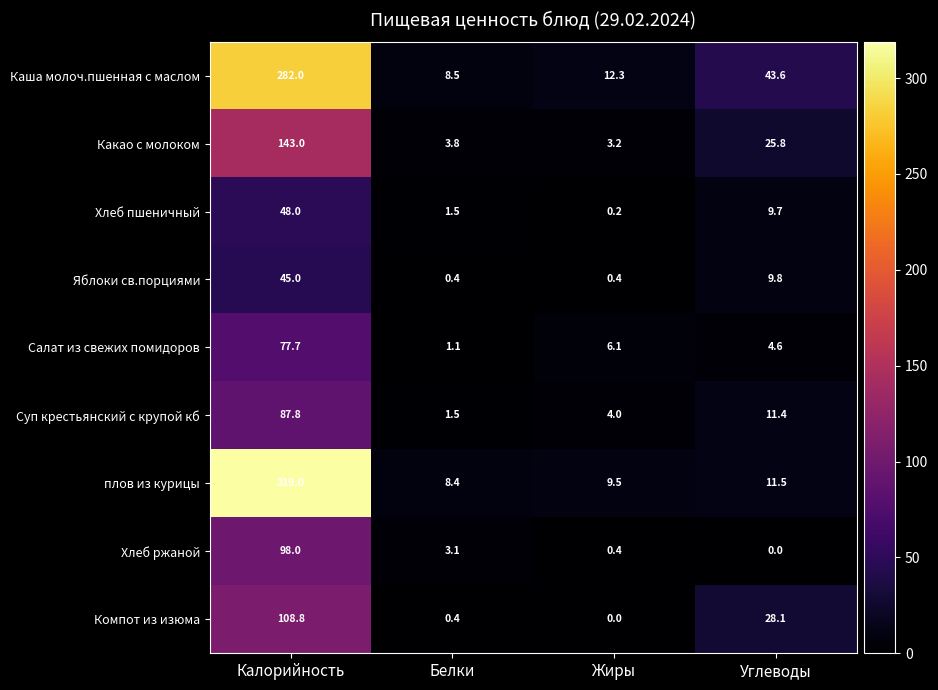

Read the Компот из изюма value at Калорийность.

108.8